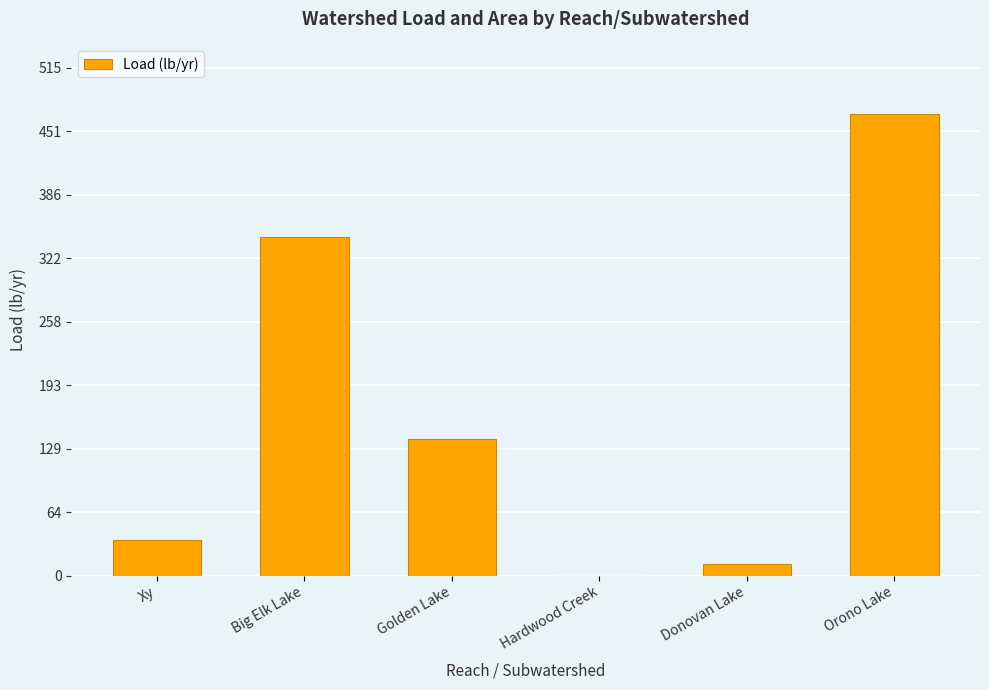

True or false: the data shows 36.5 at Xy.

True